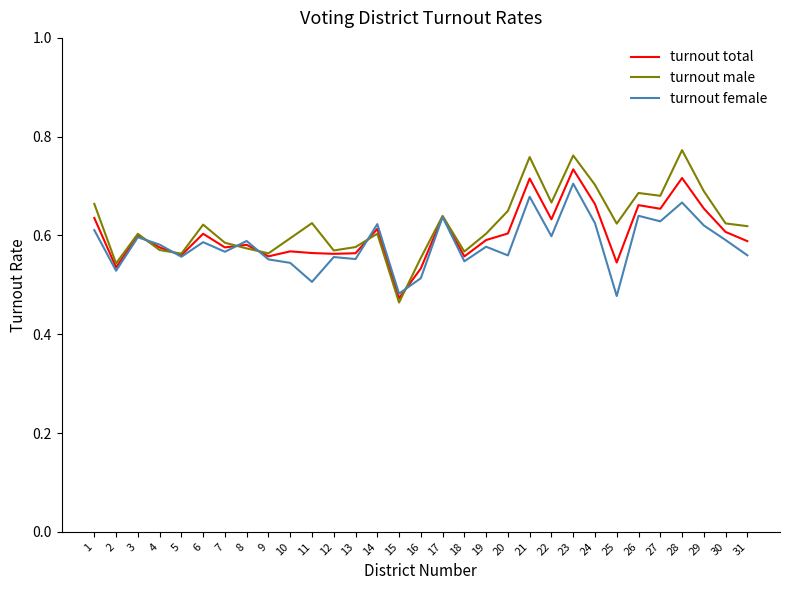

Count the number of categories in the chart.

31